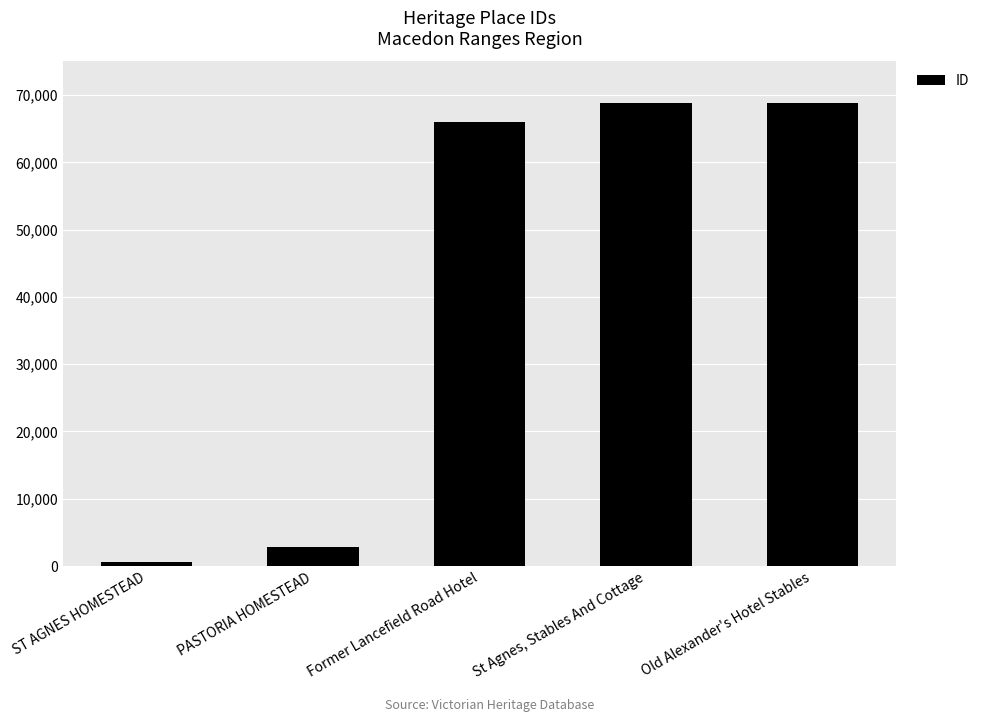

Read the value at Old Alexander's Hotel Stables.

68878